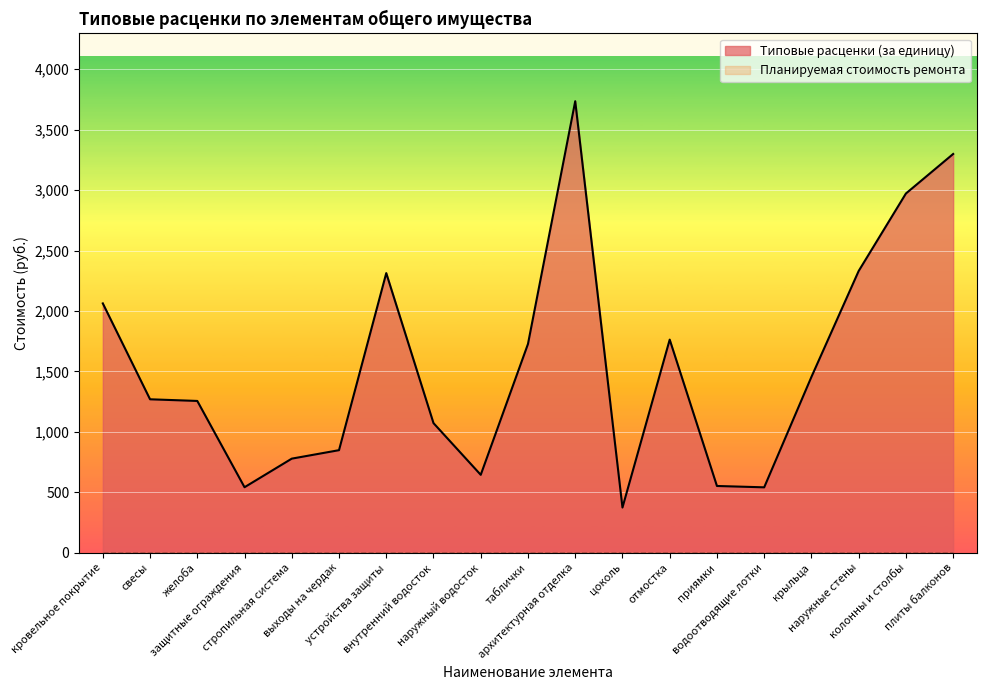

Reading right to left, extract all data points from this chart.

плиты балконов=3298.8	колонны и столбы=2971.8	наружные стены=2331.0	крыльца=1455.0	водоотводящие лотки=541.4	приямки=552.6	отмостка=1763.2	цоколь=374.2	архитектурная отделка=3735.1	таблички=1727.4	наружный водосток=644.9	внутренний водосток=1072.5	устройства защиты=2313.3	выходы на чердак=848.8	стропильная система=778.8	защитные ограждения=542.3	желоба=1256.0	свесы=1269.7	кровельное покрытие=2062.8